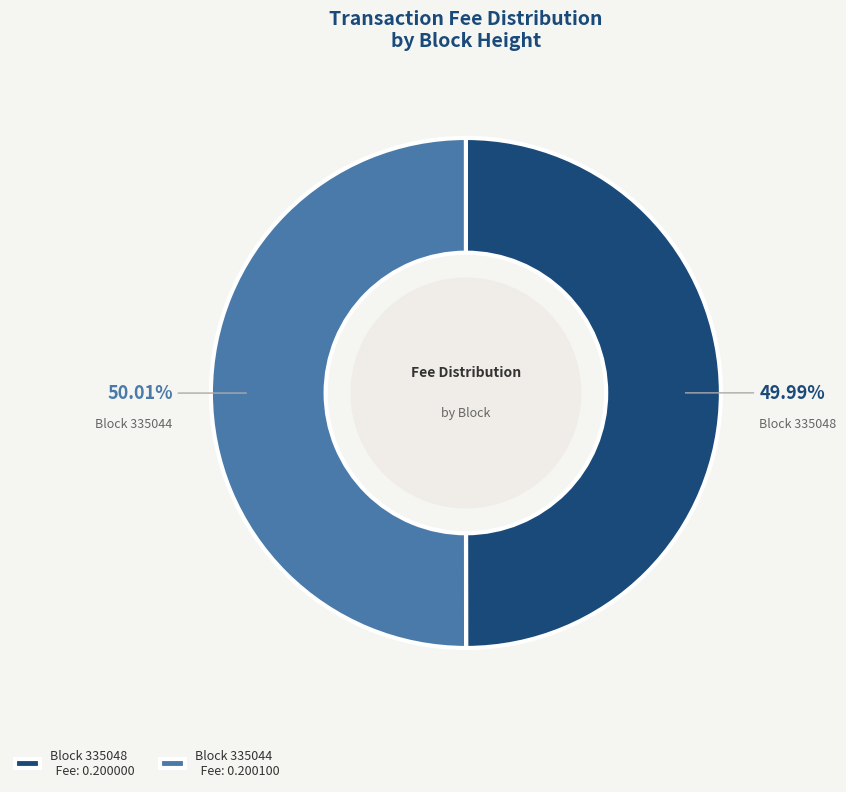

Count the number of slices in the pie.

2